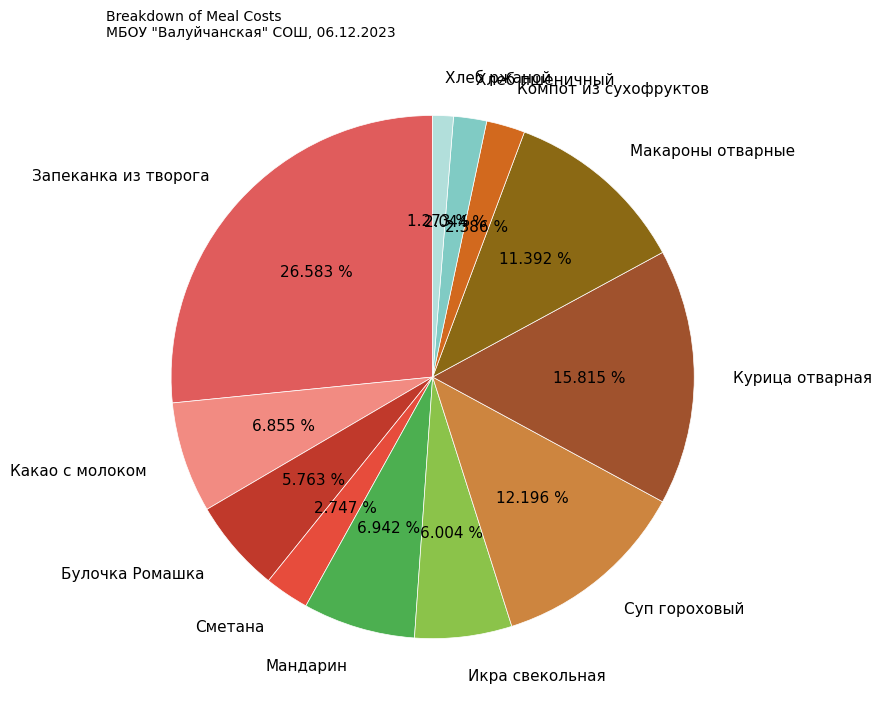

Count the number of slices in the pie.

12